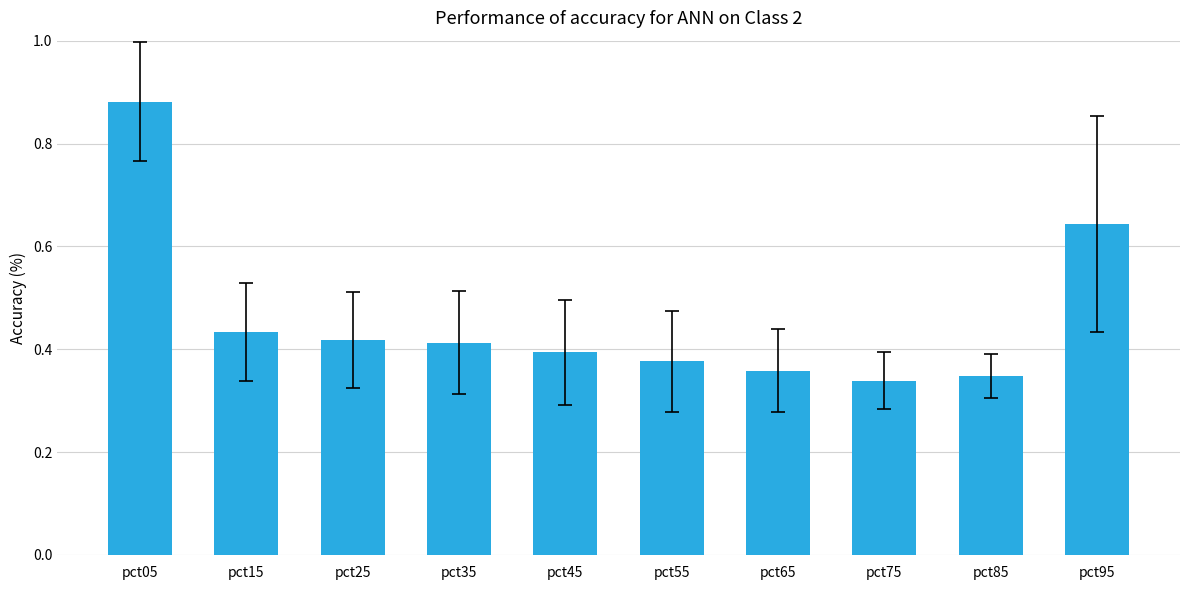

What is the sum of the values at pct15 and pct05?

1.3